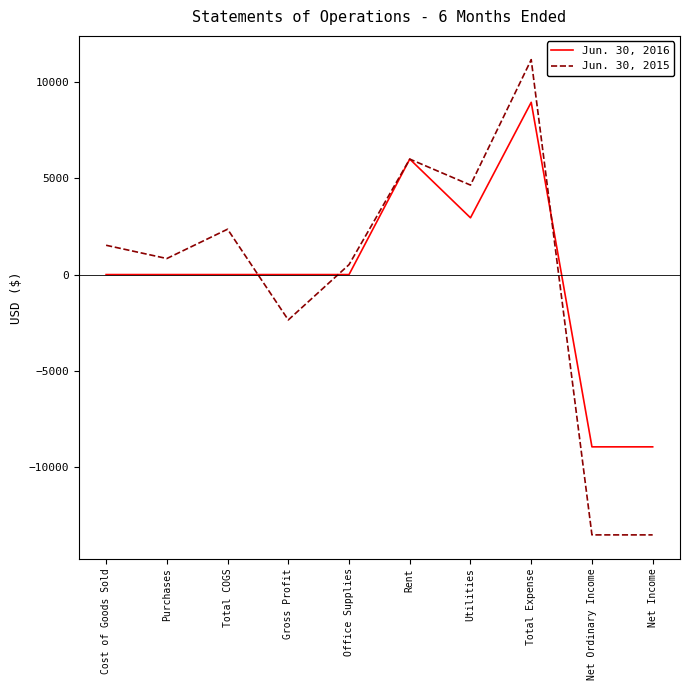

What is the minimum value shown in the chart?

-13524